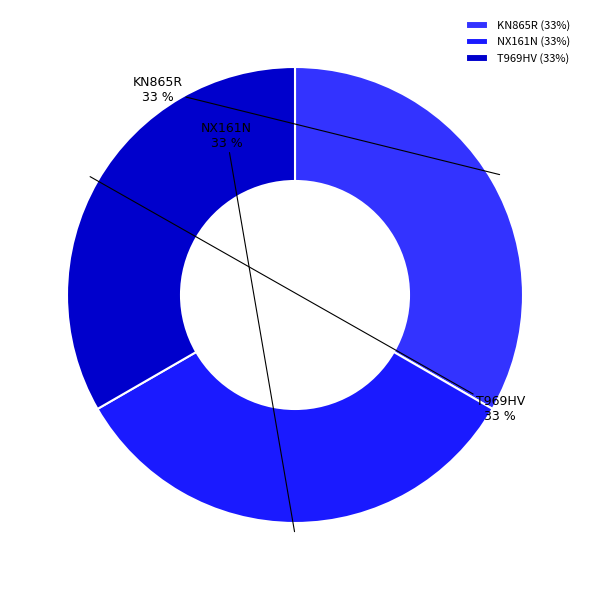

What is the ratio of the value at T969HV to the value at NX161N?

1.0